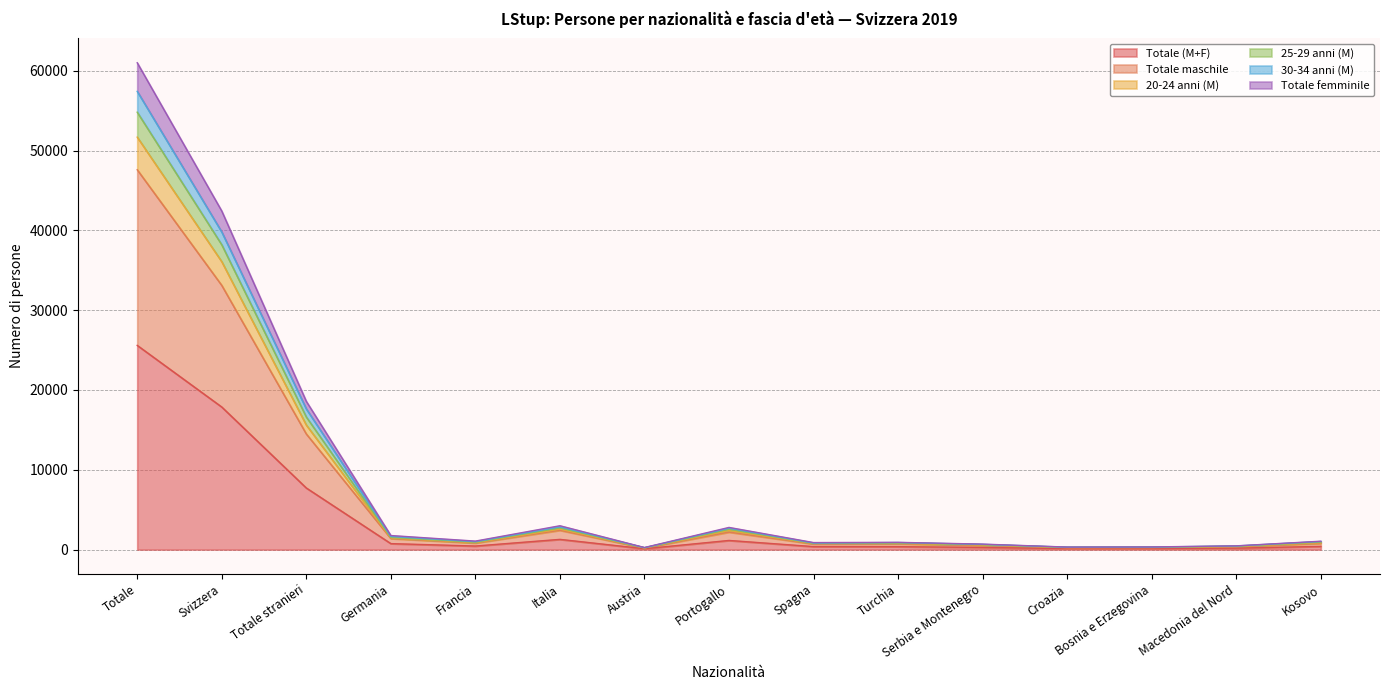

What is the maximum value for Totale (M+F)?

25589